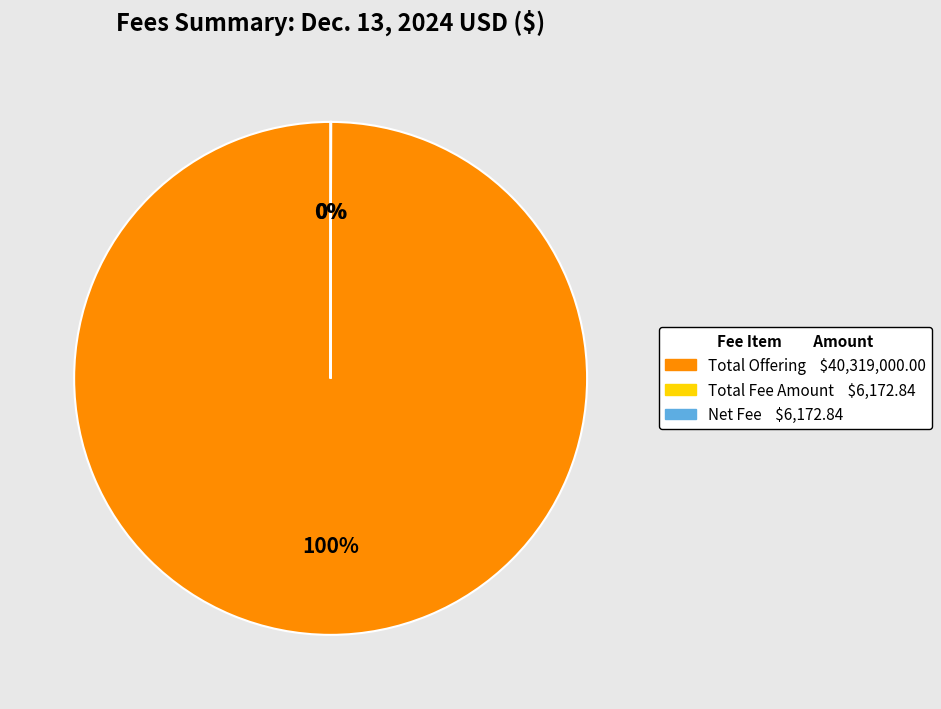

Is there any slice that represents more than half of the pie?

Yes